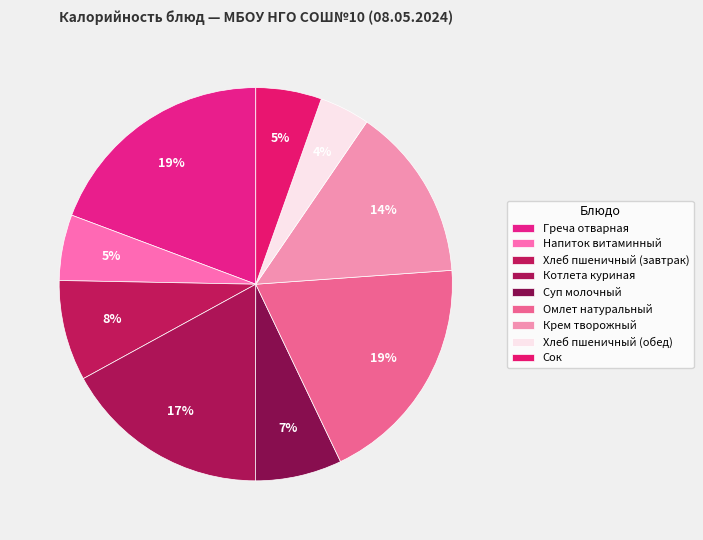

To the nearest percent, what is the combined percentage of Омлет натуральный and Хлеб пшеничный (завтрак)?

27%